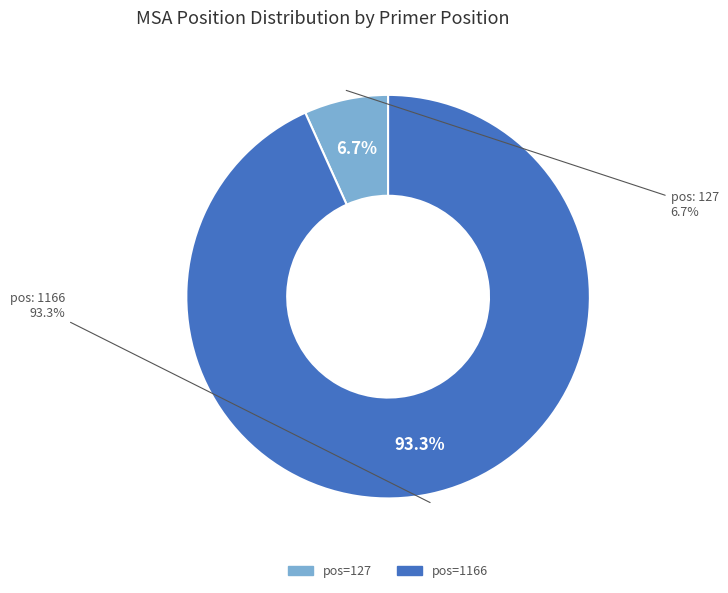

To the nearest percent, what portion does 127 represent?

7%